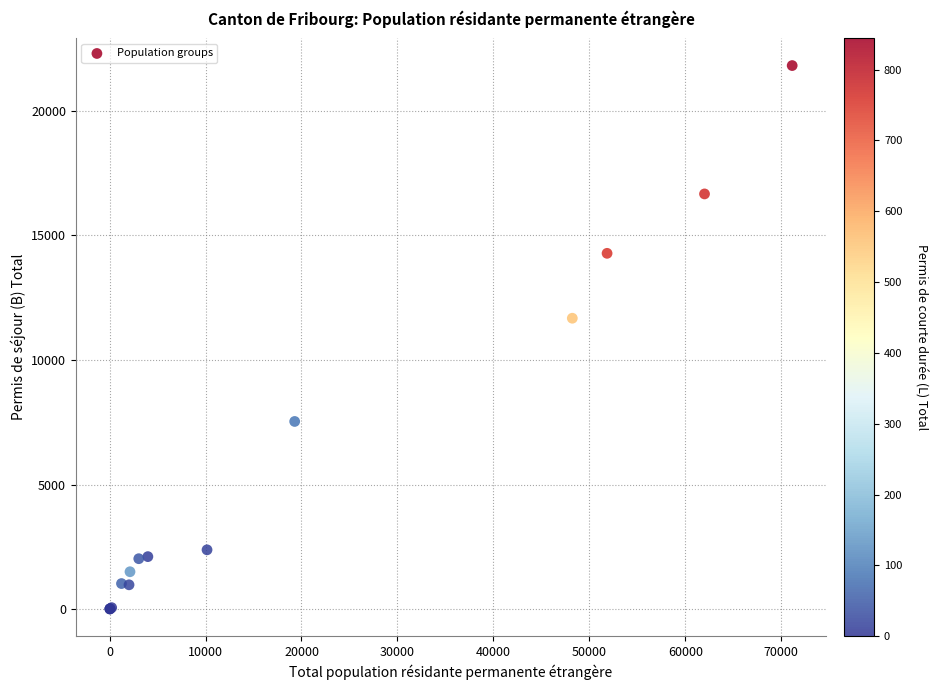

What Y value in the scatter plot is closest to 10905?

11670